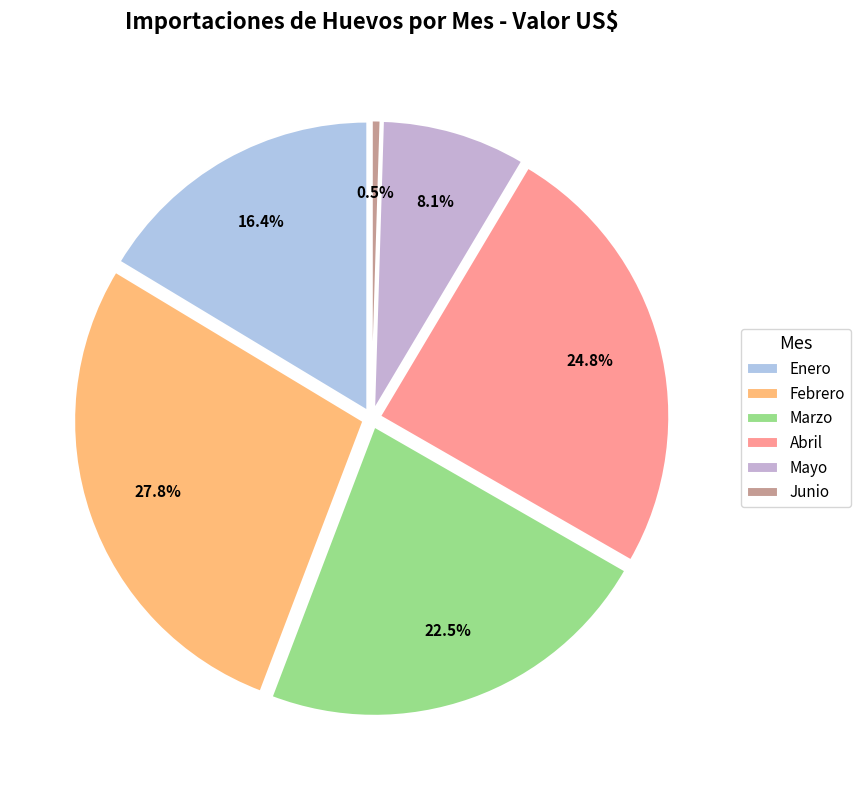

How many slices are in this pie chart?

6